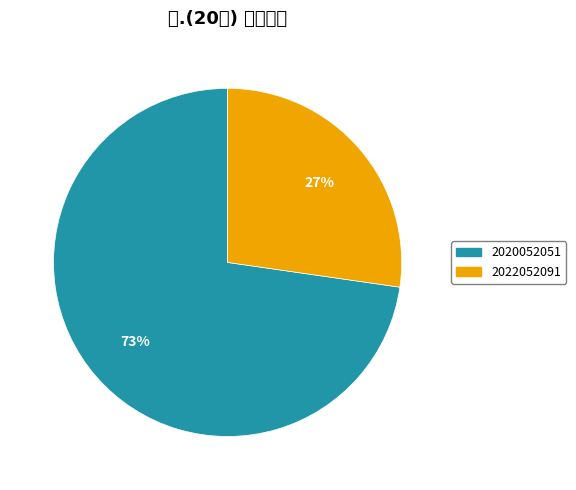

Approximately how many times larger is the value at 2020052051 compared to 2022052091?

2.7